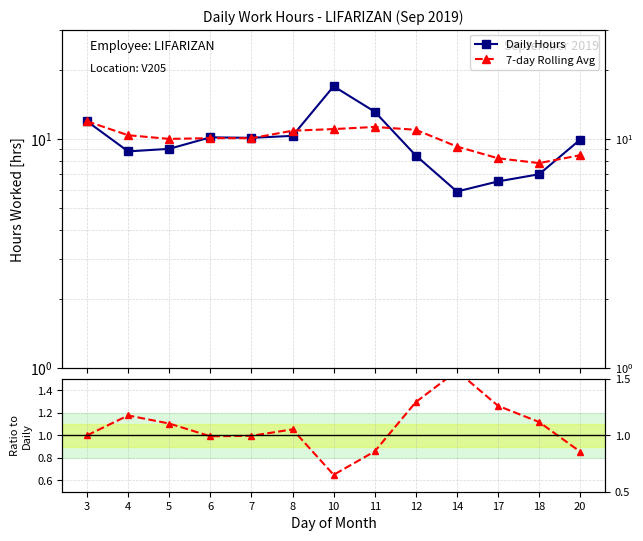

Between 4 and 18, which is larger?

4